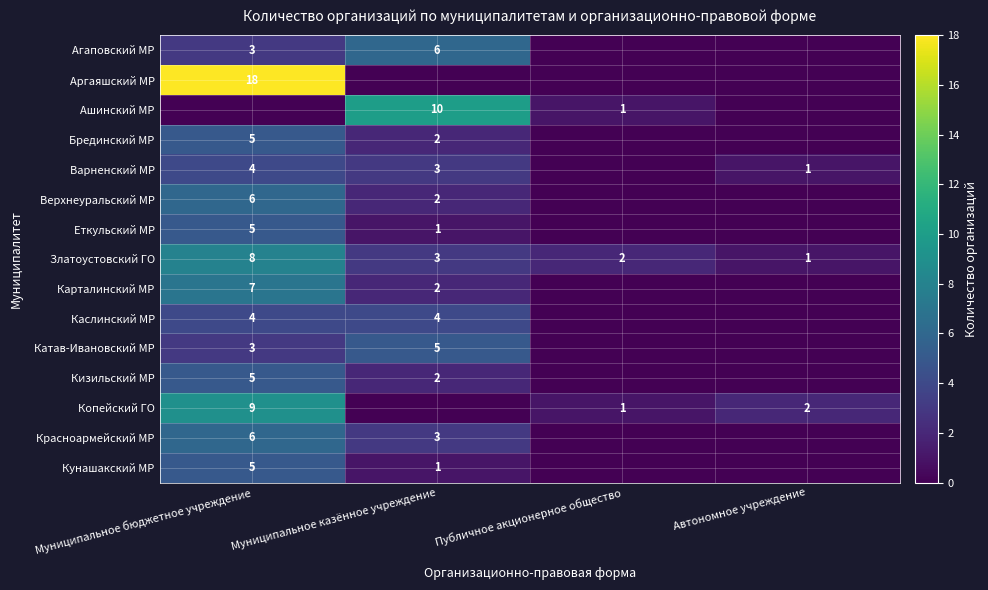

What is the spread (max minus min) of values at Публичное акционерное общество?

2